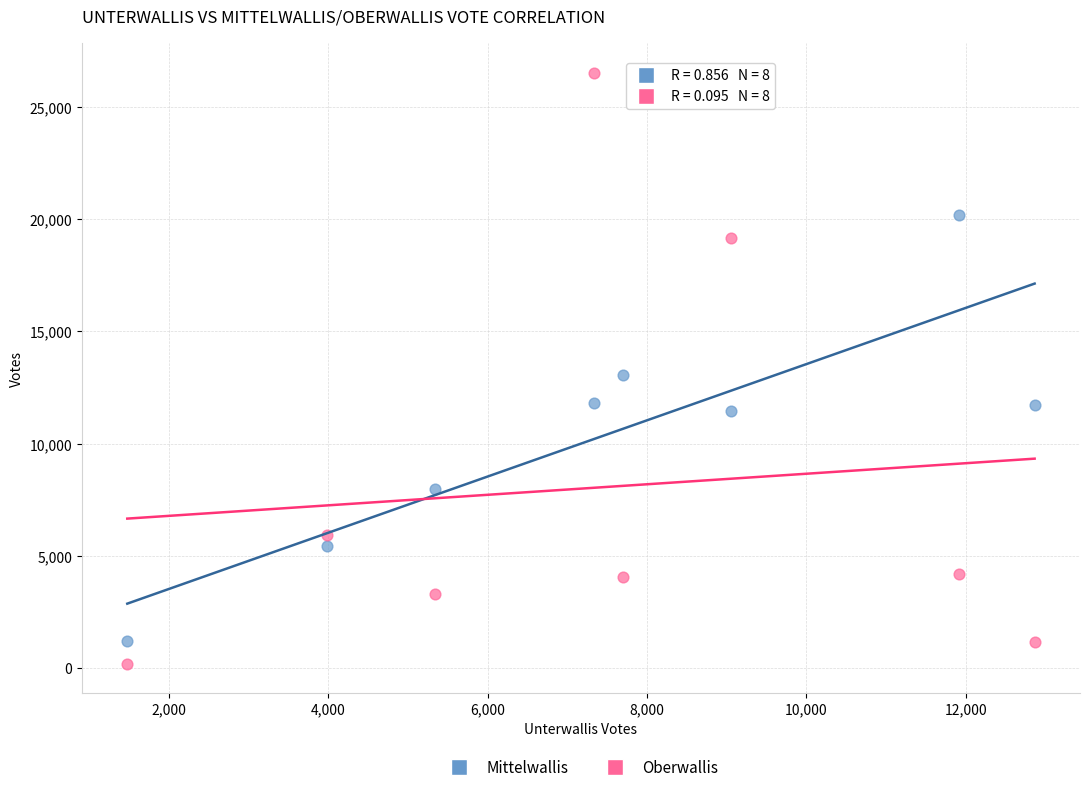

Across all series, what Y value is closest to 13365?

13052